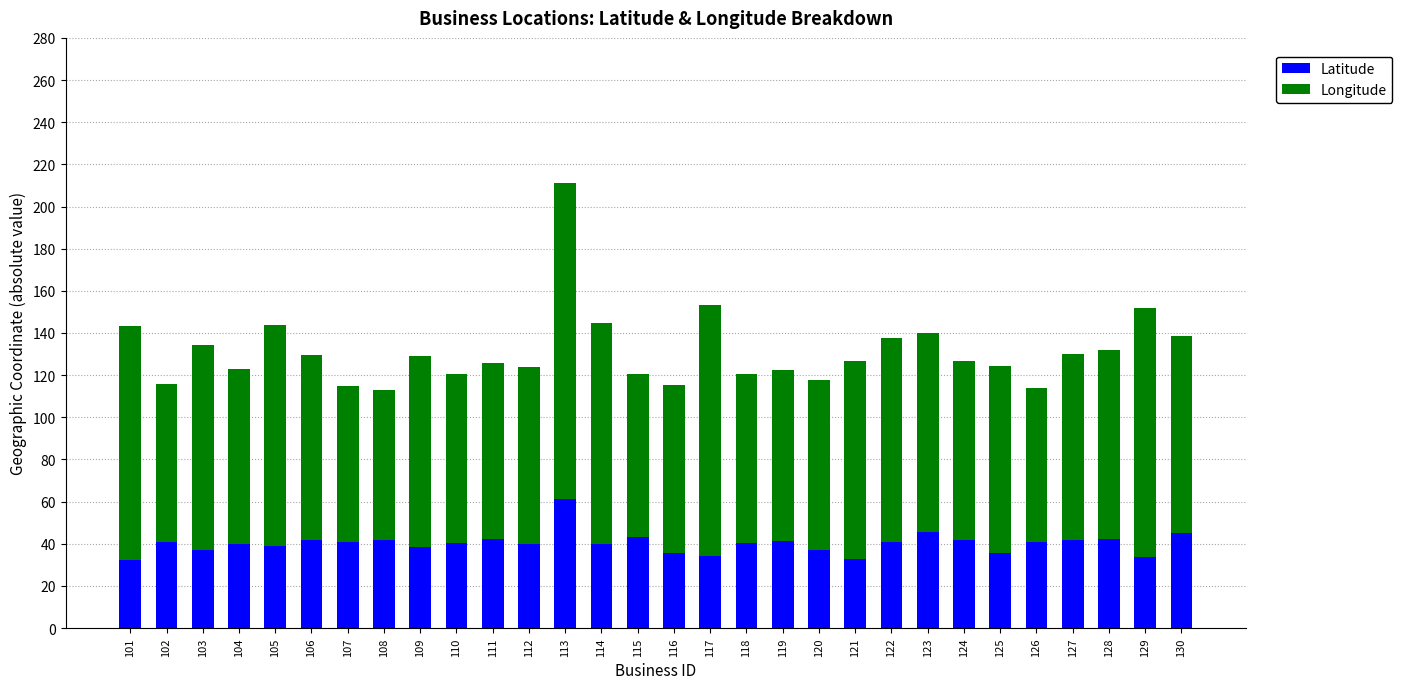

What is the total value across all series at 125?

124.4